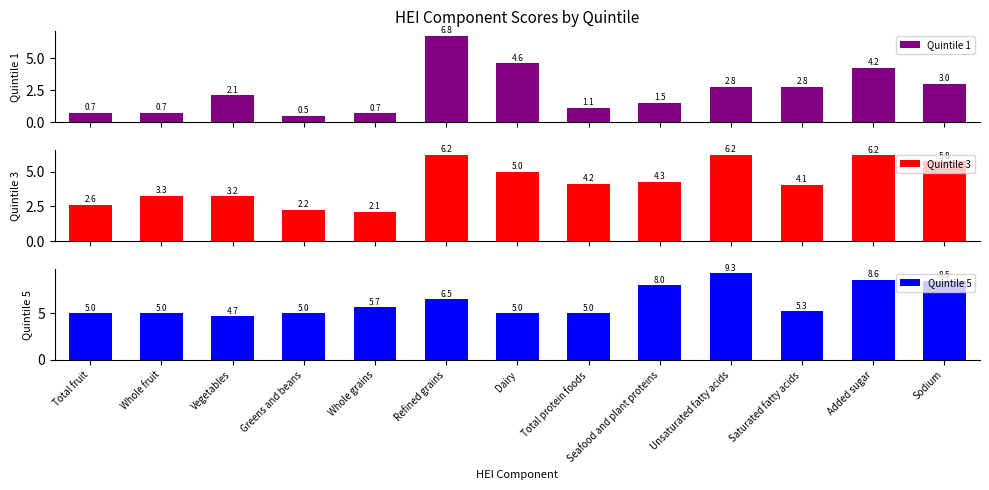

What is the difference between the maximum and minimum values in the Quintile 5 series?

4.6